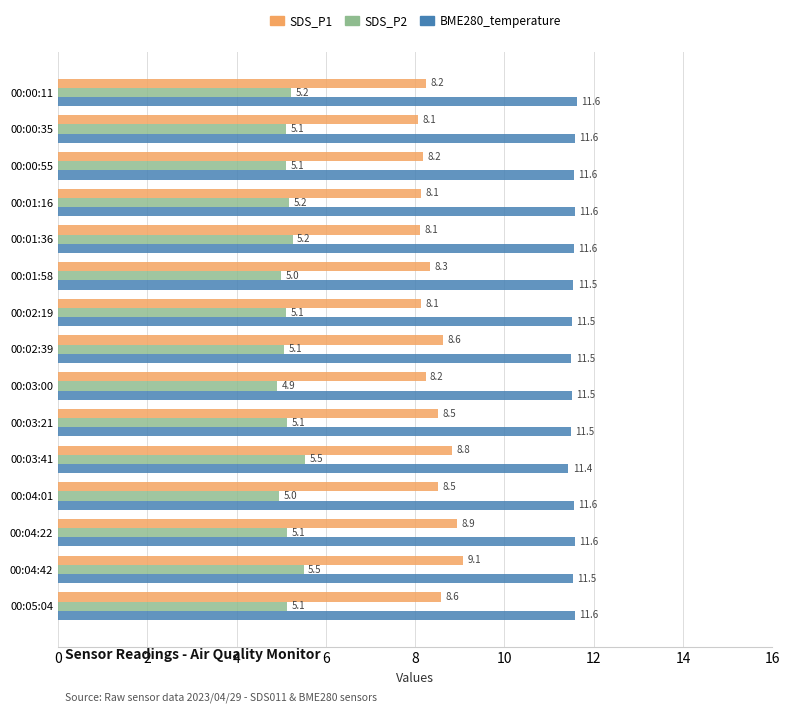

What is the total value across all series at 00:04:22?

25.6